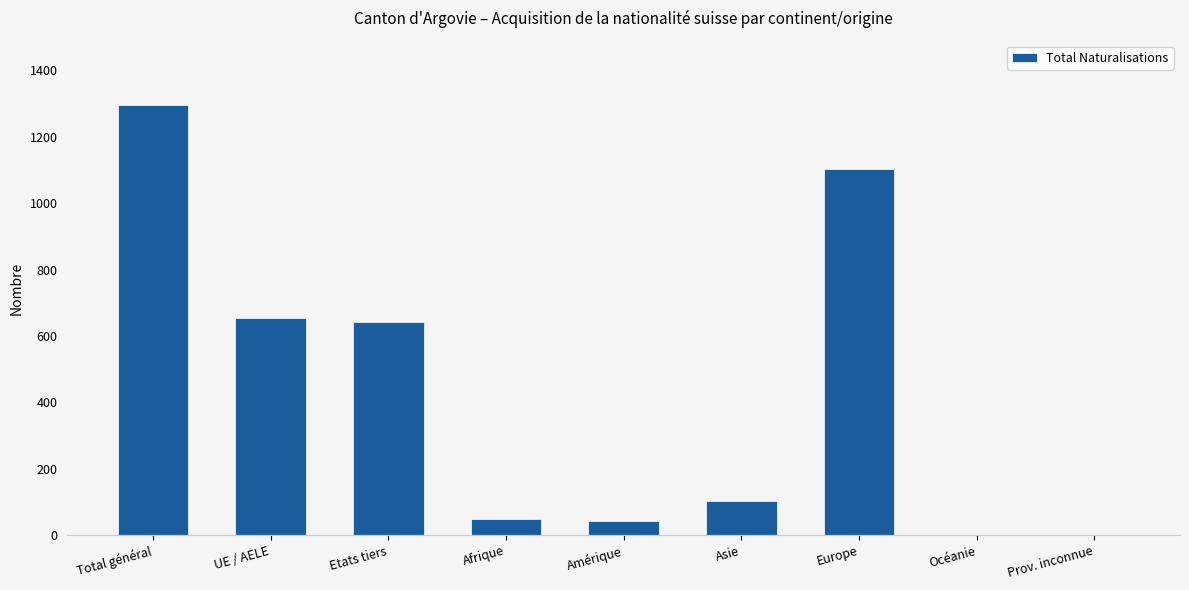

True or false: the data shows 235 at Europe.

False